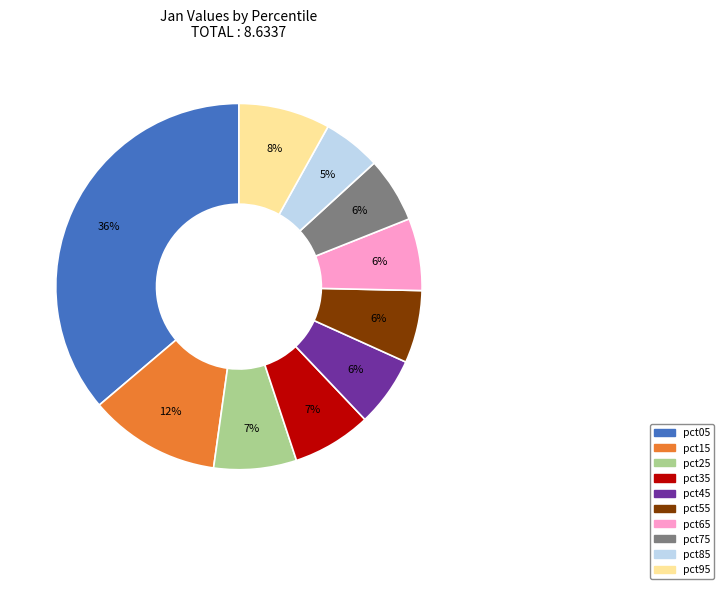

True or false: pct55 accounts for 6% of the total.

True